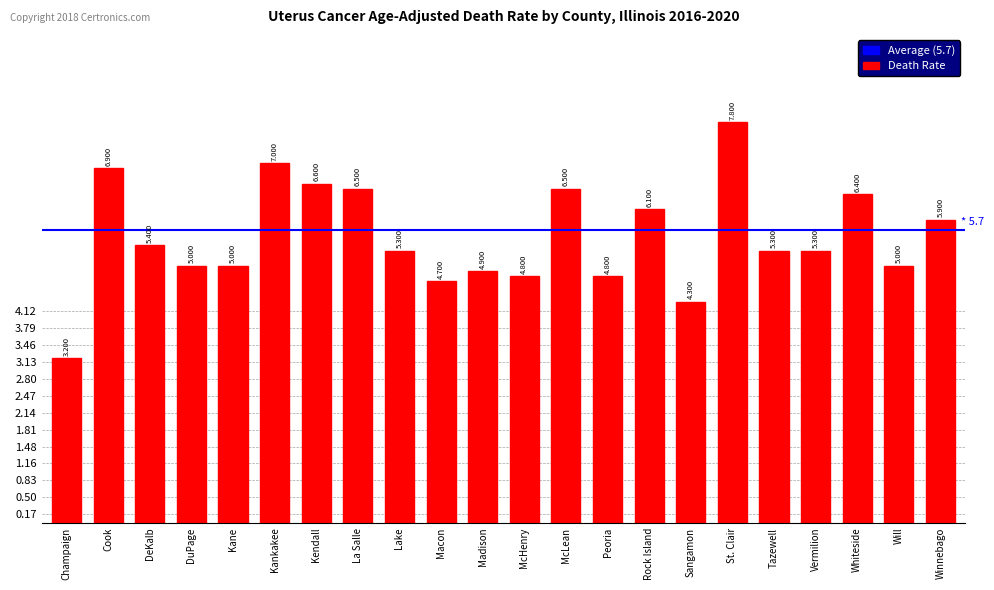

What is the value of the 17th bar from the left?

7.8